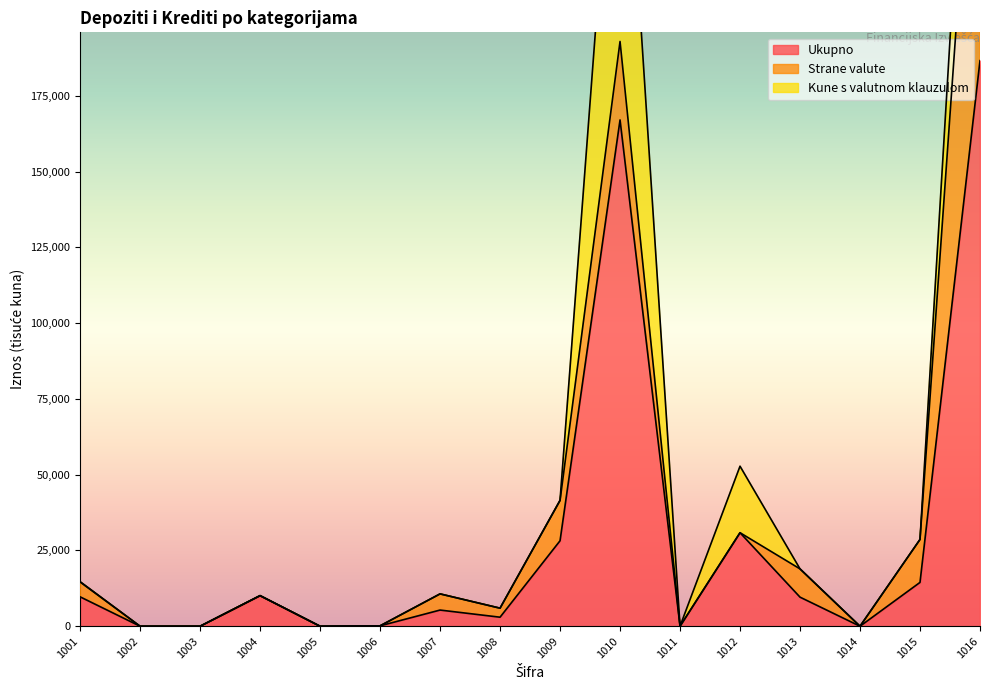

In Kune s valutnom klauzulom, how many points are higher than both neighbors (excluding endpoints)?

2